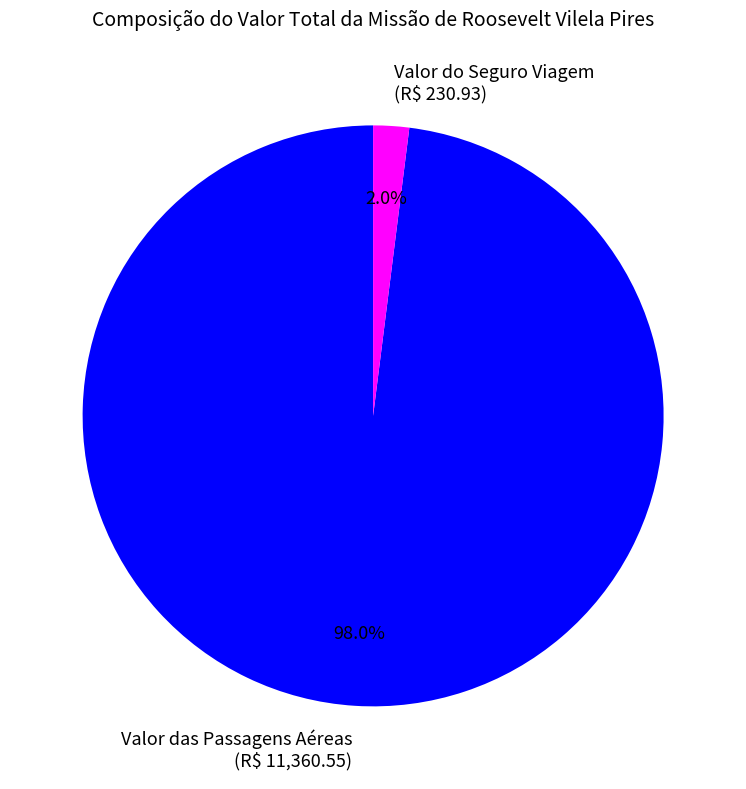

How much of the chart is everything except Valor das Passagens Aéreas (R$ 11,360.55)?

2.0%